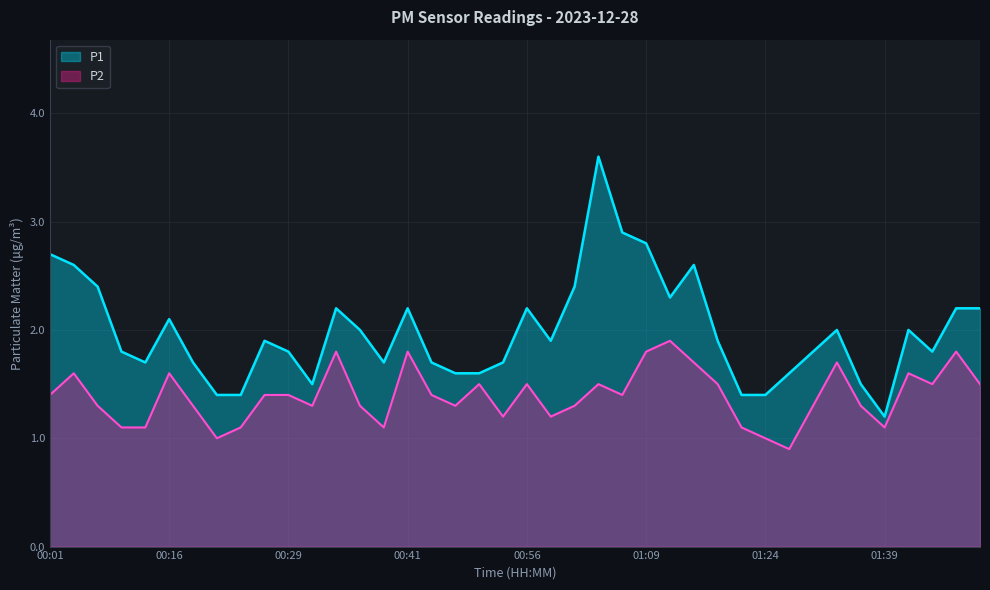

Where is the first local maximum for P1?

00:16